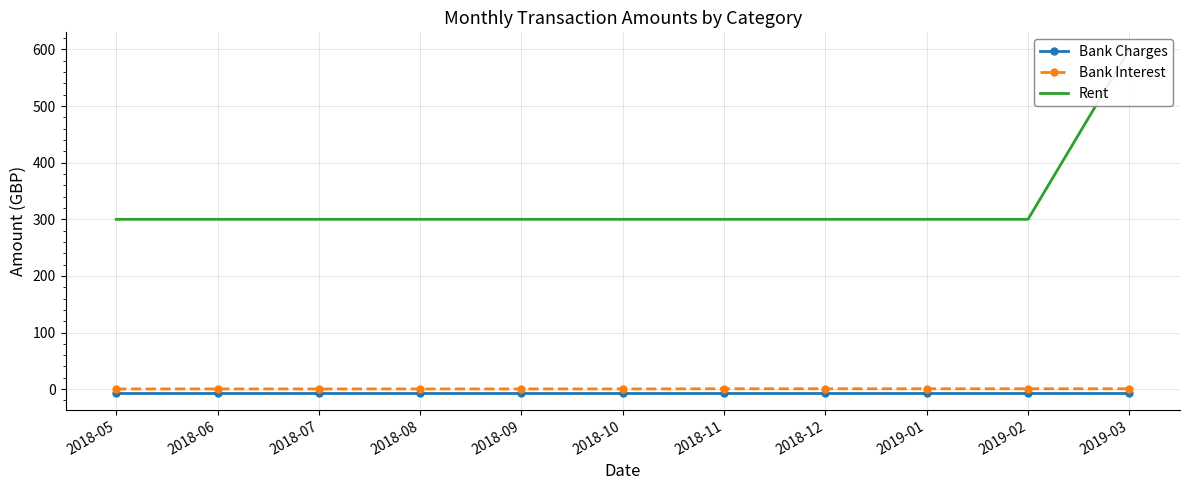

At 2018-12, list the series in order from smallest to largest.

Bank Charges, Bank Interest, Rent